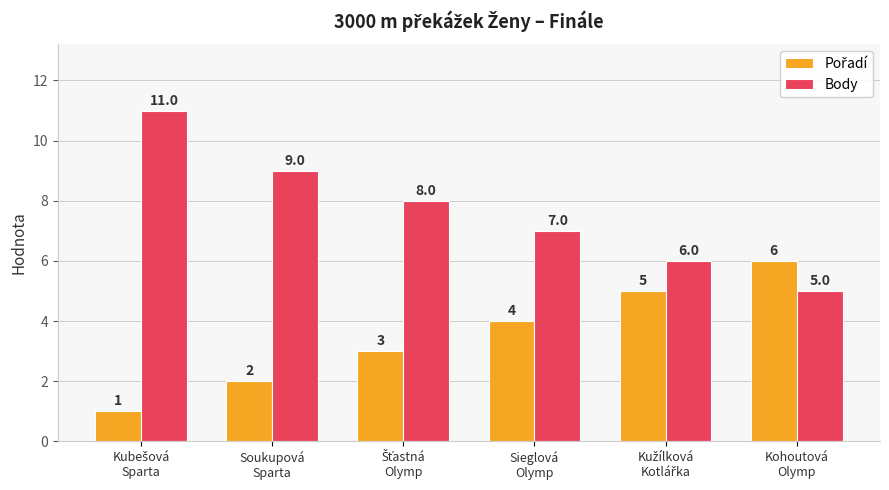

Which series has the widest spread of values?

Body